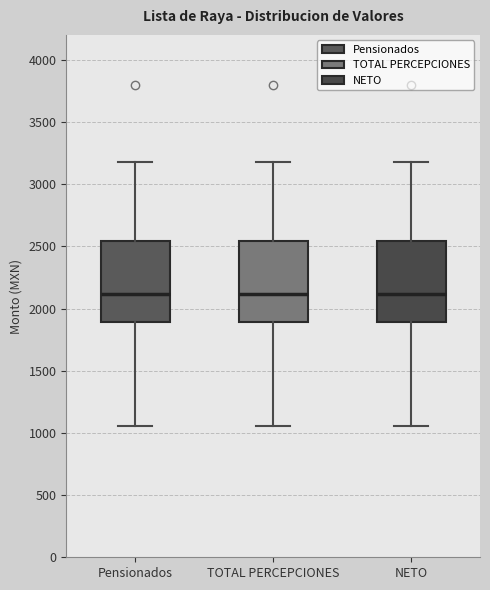

Reading left to right, read every box against the y-axis: the position of its median line, the range the box covers, and the ends of its whiskers. The values are not printed on the chart, so give them approximately, as read against the axis.

Pensionados: median 2100, box 1900 to 2550, whiskers 1050 to 3200
TOTAL PERCEPCIONES: median 2100, box 1900 to 2550, whiskers 1050 to 3200
NETO: median 2100, box 1900 to 2550, whiskers 1050 to 3200